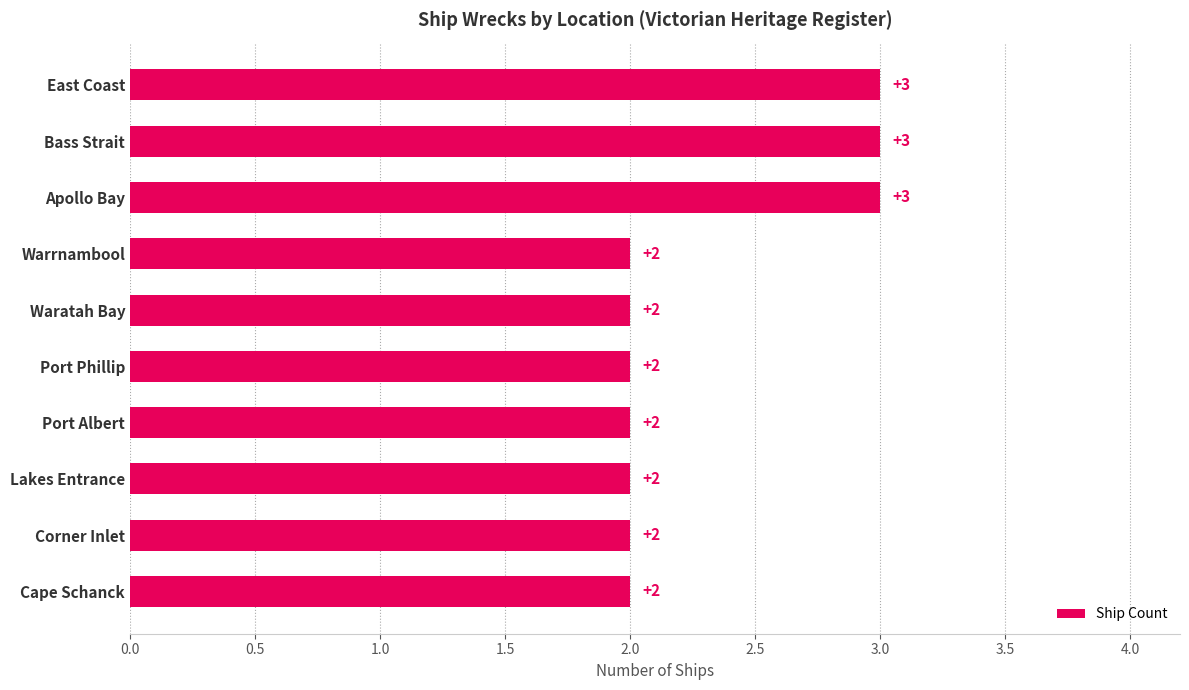

What is the sum of the values at Bass Strait and Warrnambool?

5